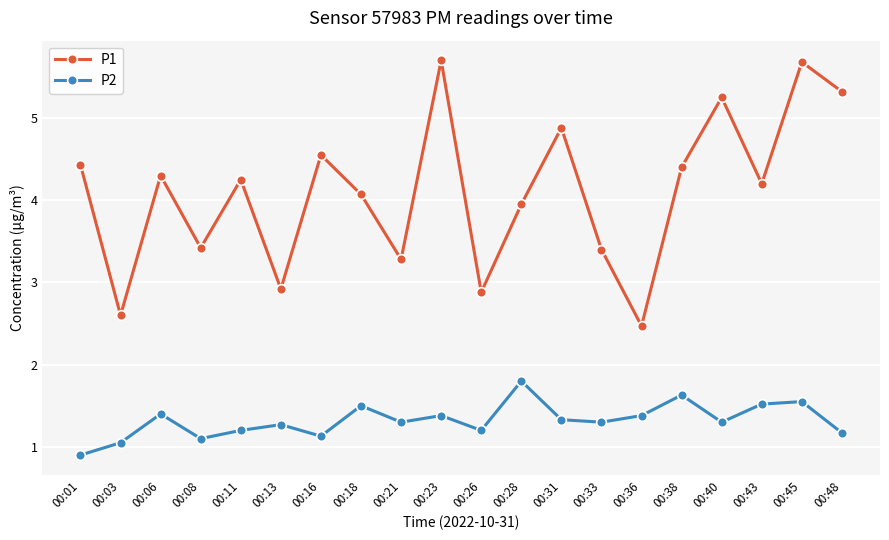

In P2, how many points are higher than both neighbors (excluding endpoints)?

7